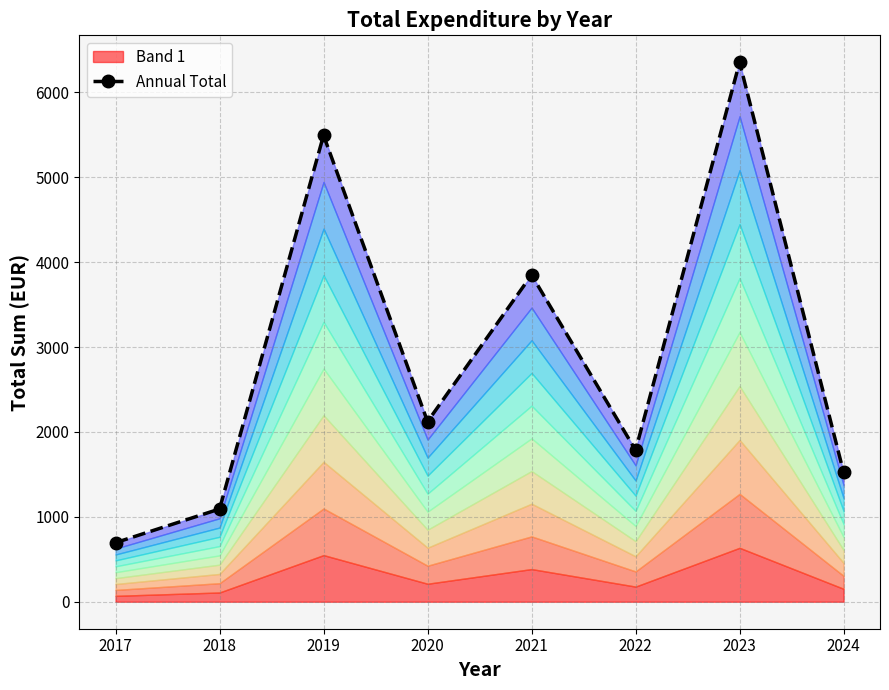

What is the difference between the maximum and minimum values?

5657.1